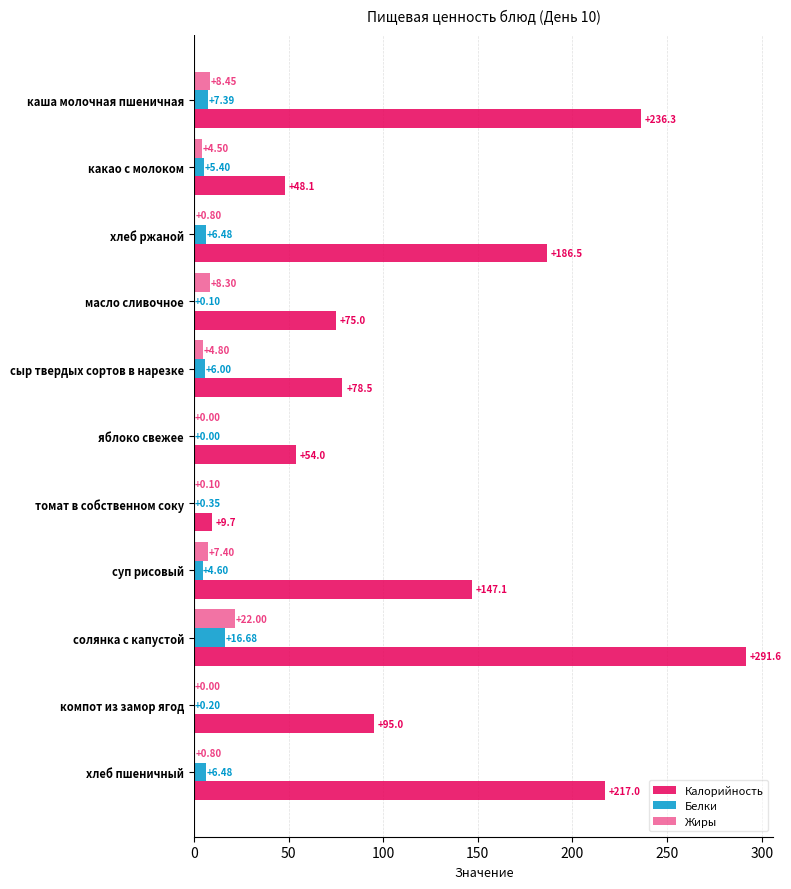

How many data points does each series have?

11